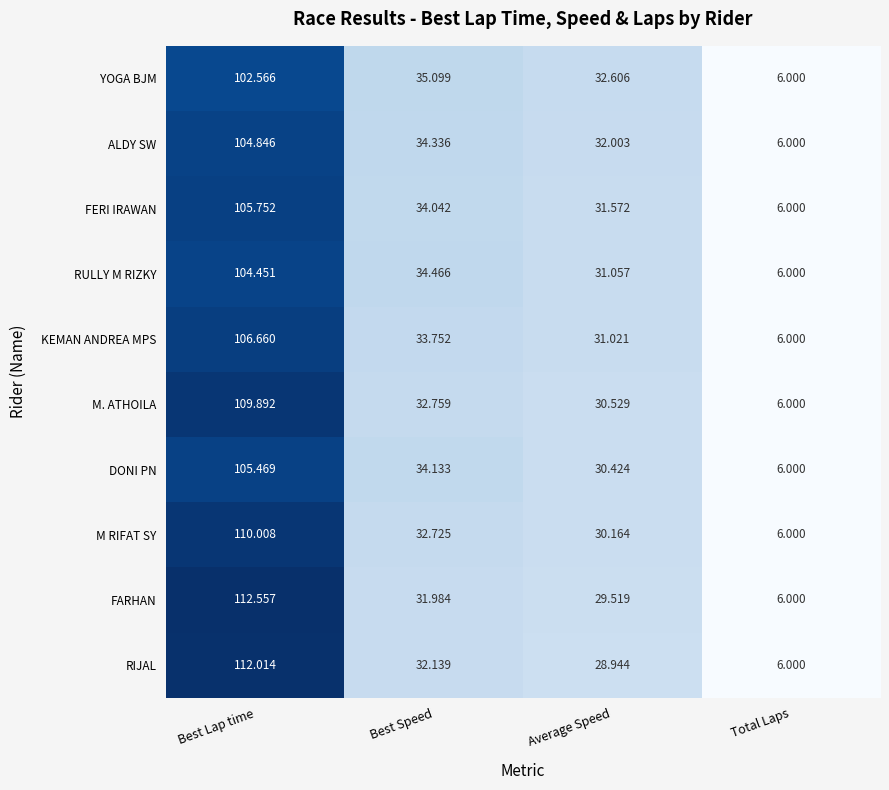

Rank the series at Average Speed from highest to lowest value.

YOGA BJM, ALDY SW, FERI IRAWAN, RULLY M RIZKY, KEMAN ANDREA MPS, M. ATHOILA, DONI PN, M RIFAT SY, FARHAN, RIJAL